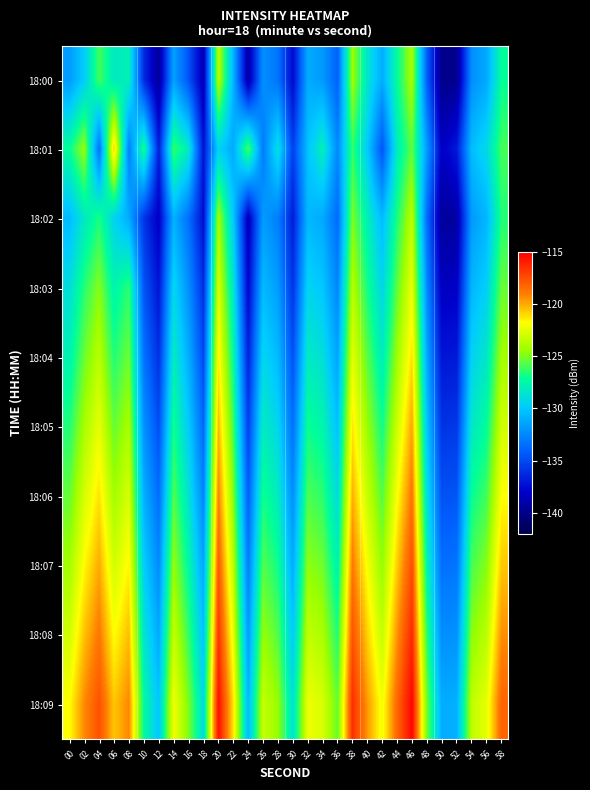

What is the minimum value shown in the chart?

-140.0